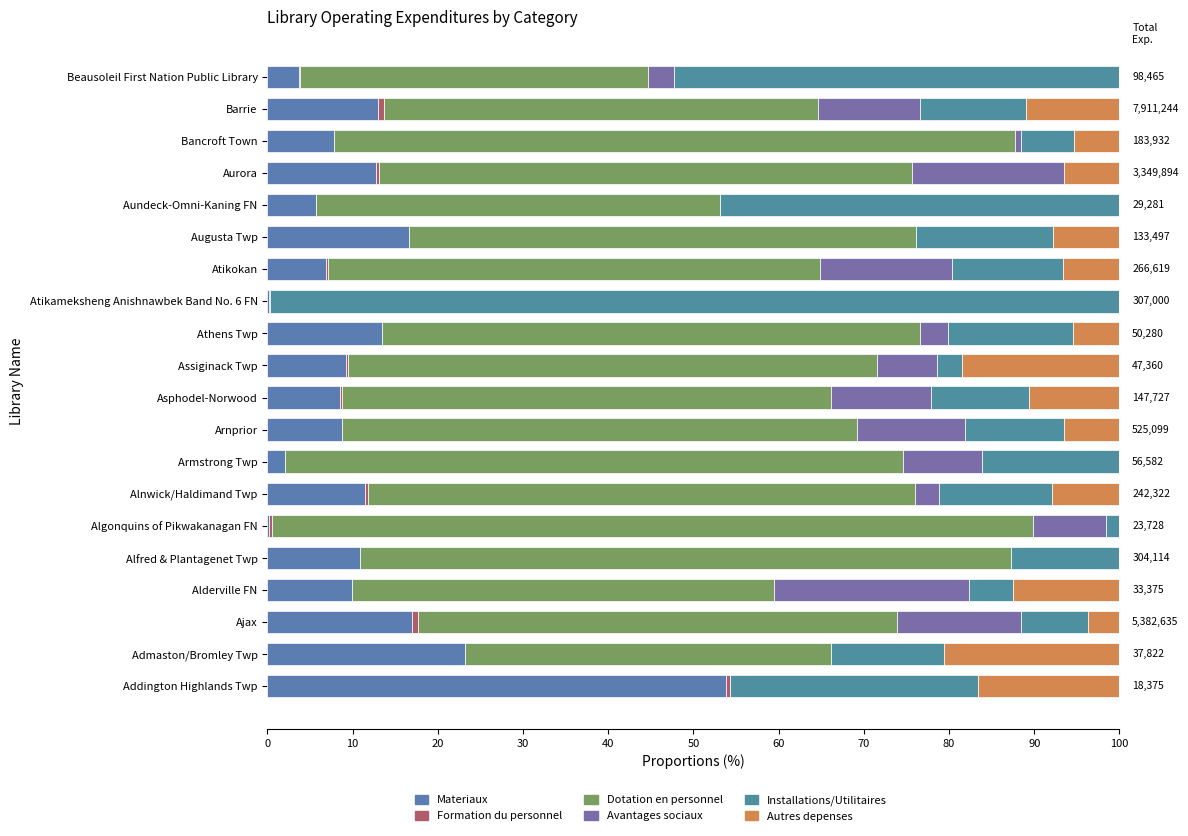

Count the number of categories in the chart.

20